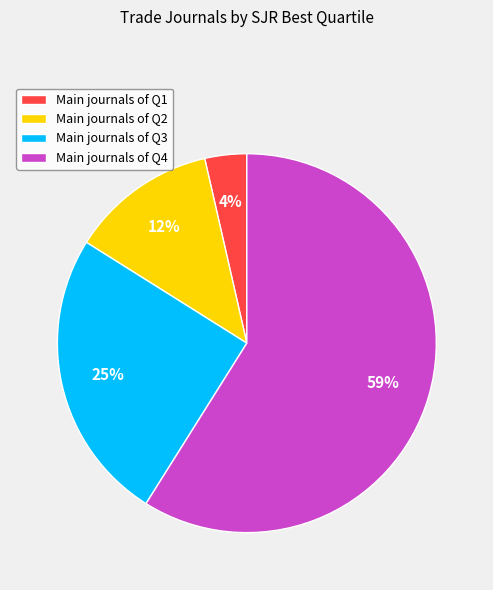

Between Main journals of Q2 and Main journals of Q4, which is larger?

Main journals of Q4